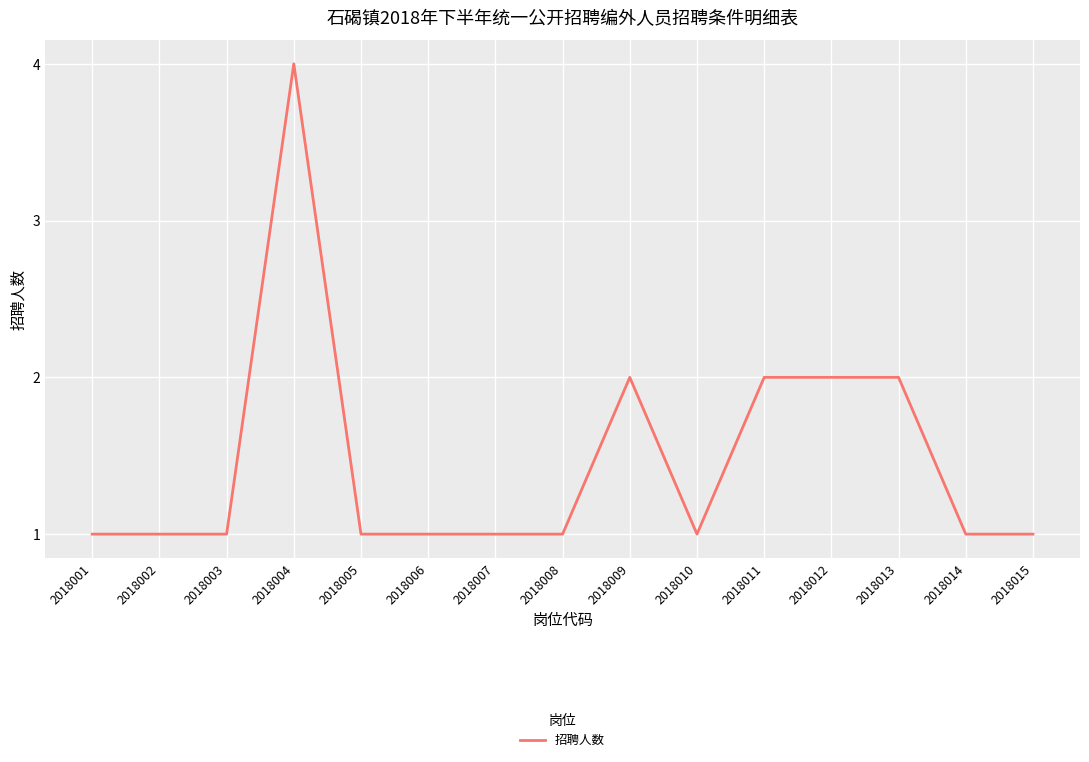

What is the greatest value displayed?

4